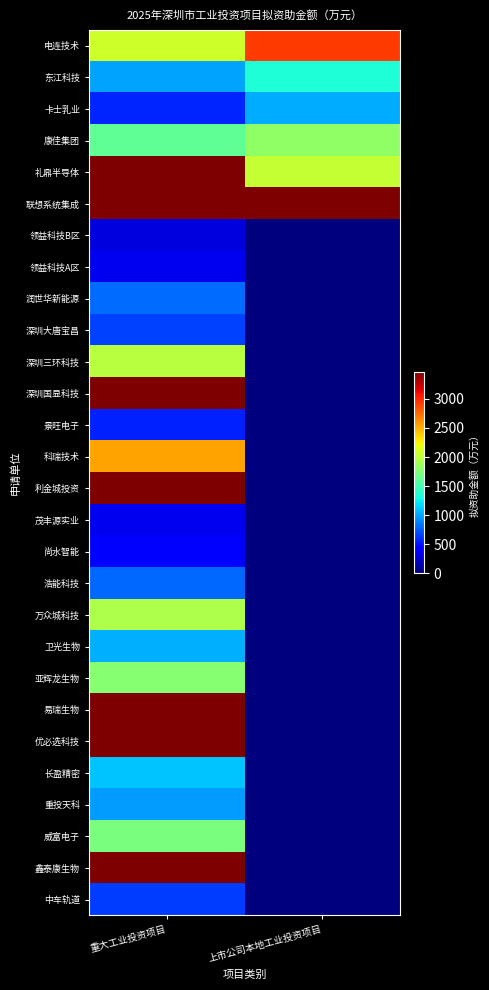

How many categories are shown in the chart?

2